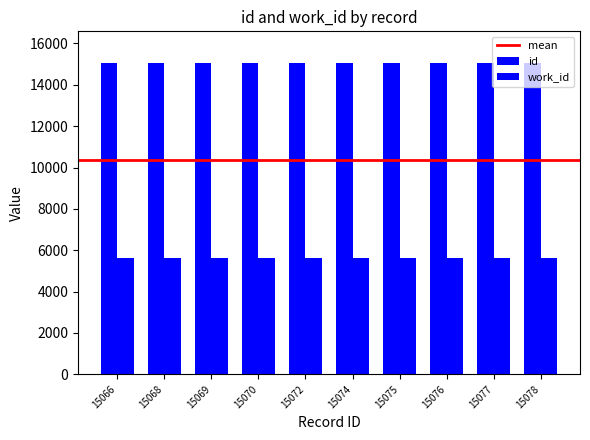

What is the spread (max minus min) of values at 15078?

9438